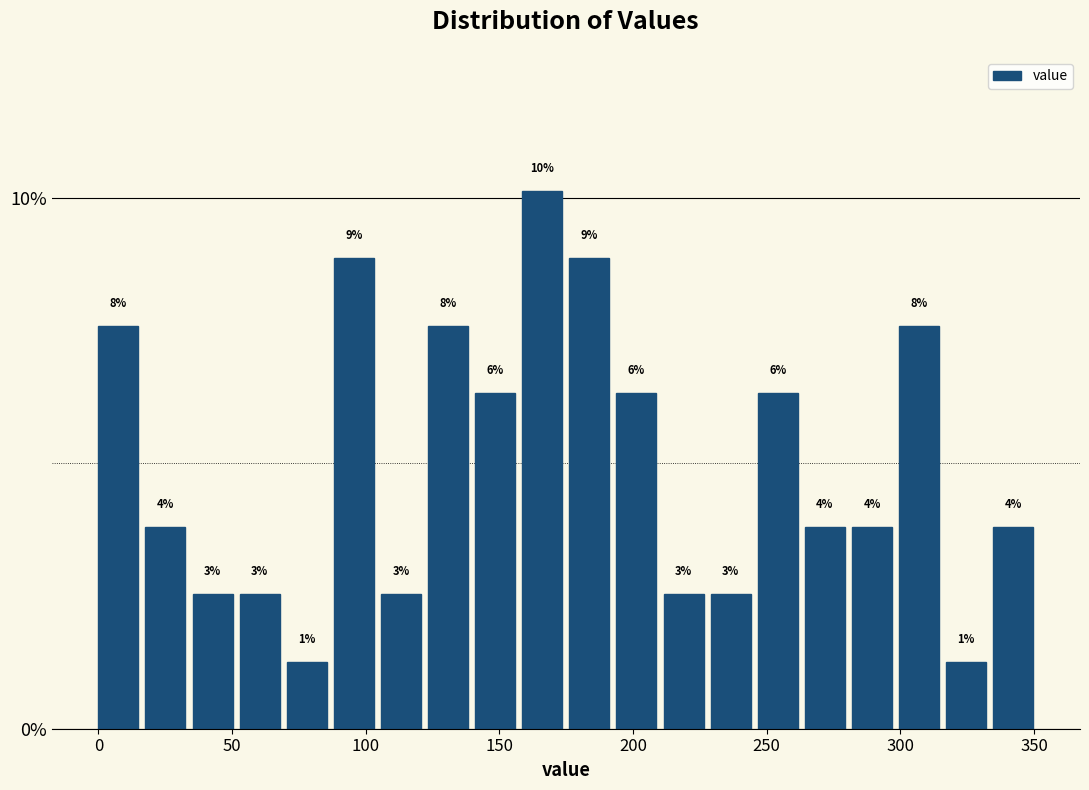

Around what value on the x-axis is the tallest bar? Give the approximate position of its centre, as read against the axis.

165